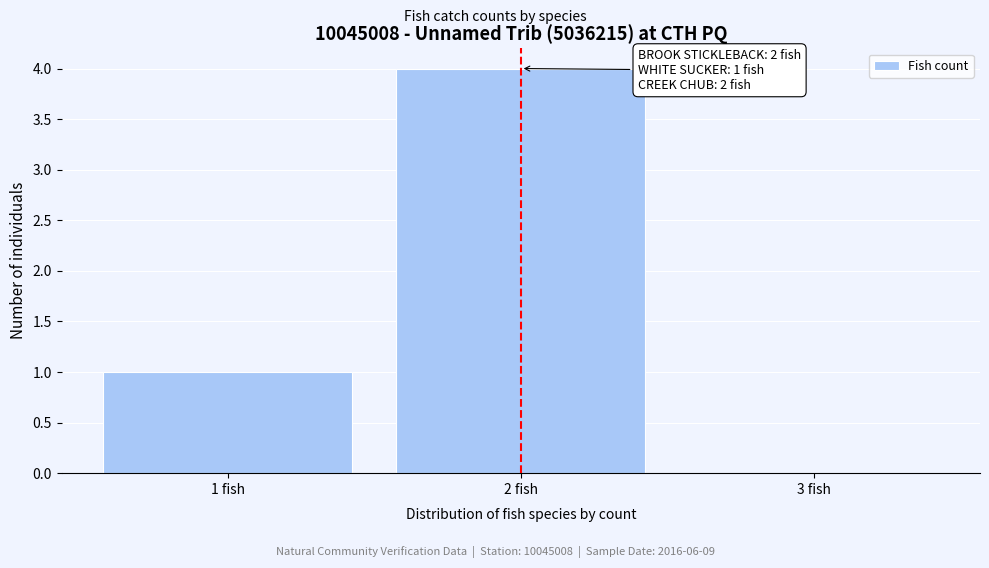

Over which range of the x-axis is the bar tallest?

1.5 to 2.5